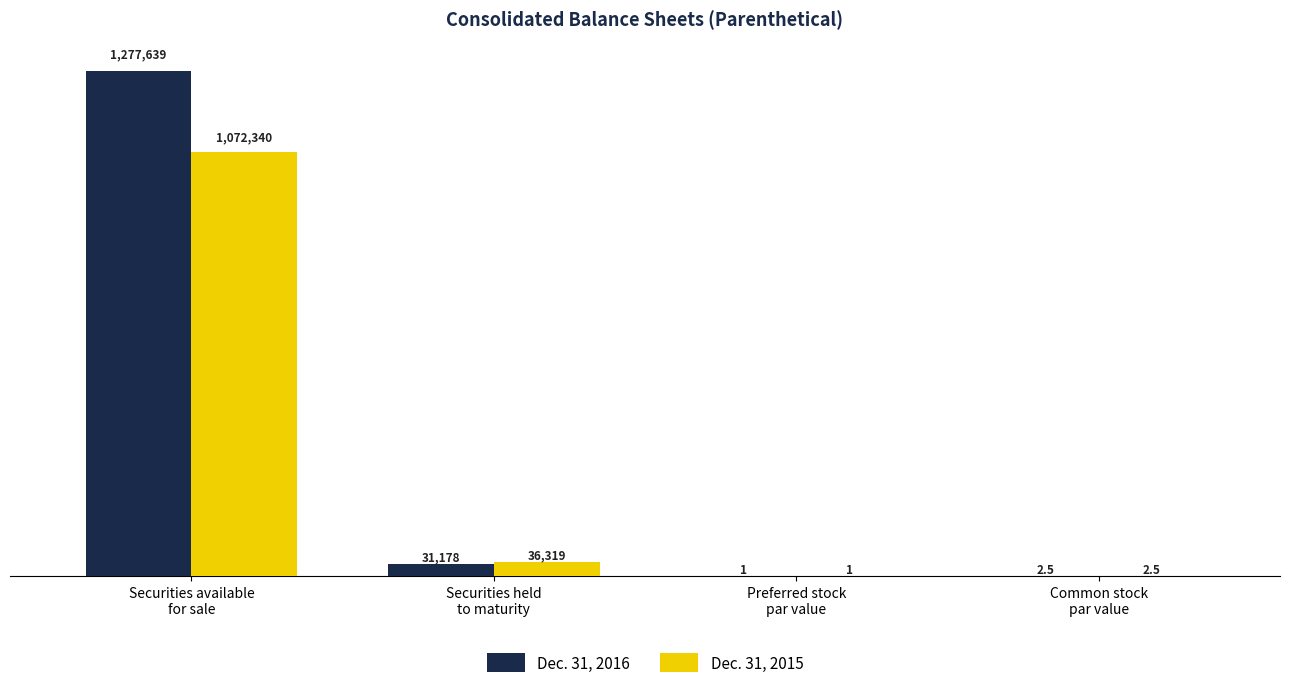

Are the bars horizontal?

No